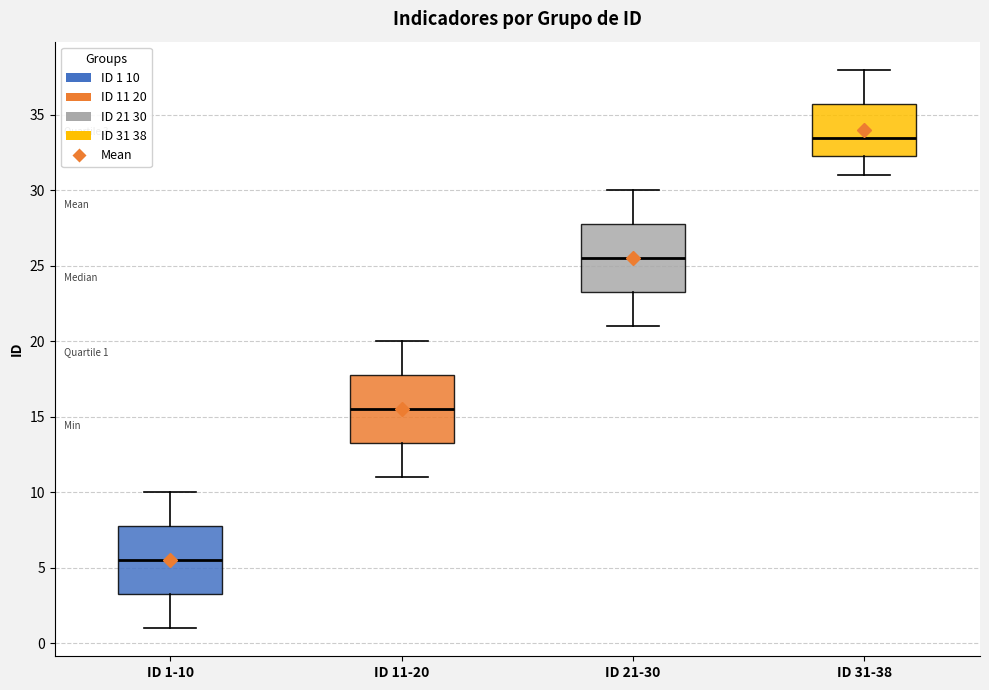

Which box's median line is the highest?

ID 31-38